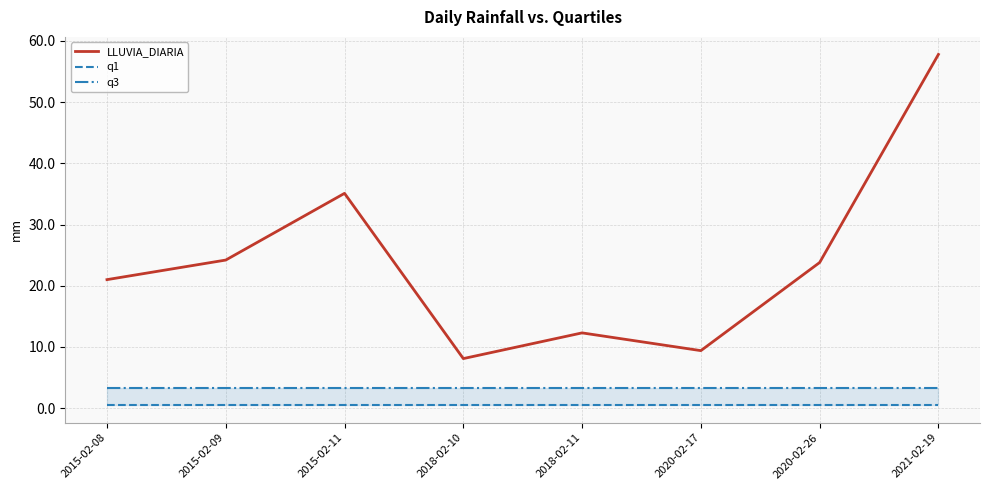

At 2018-02-11, list the series in order from largest to smallest.

LLUVIA_DIARIA, q3, q1